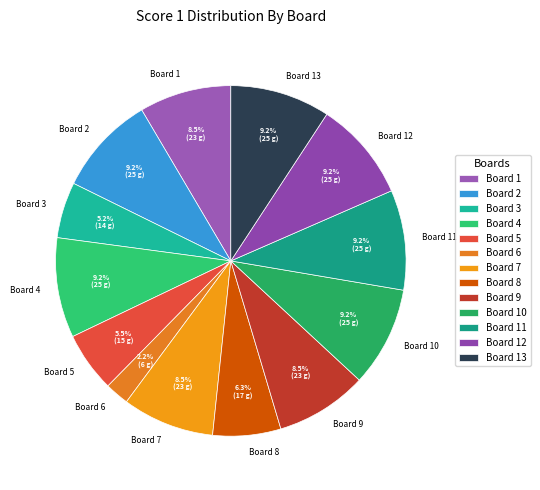

What is the smallest slice in the pie chart?

Board 6